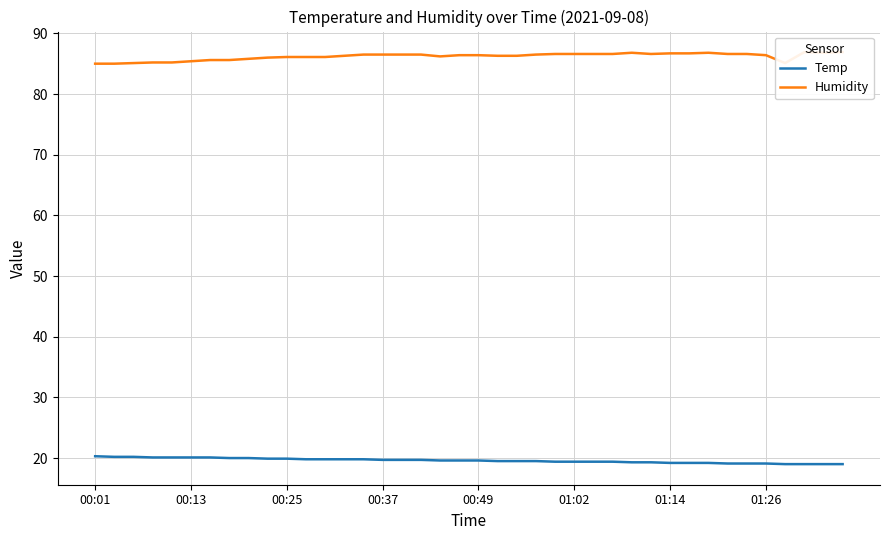

What is the highest value of the Temp series?

20.3